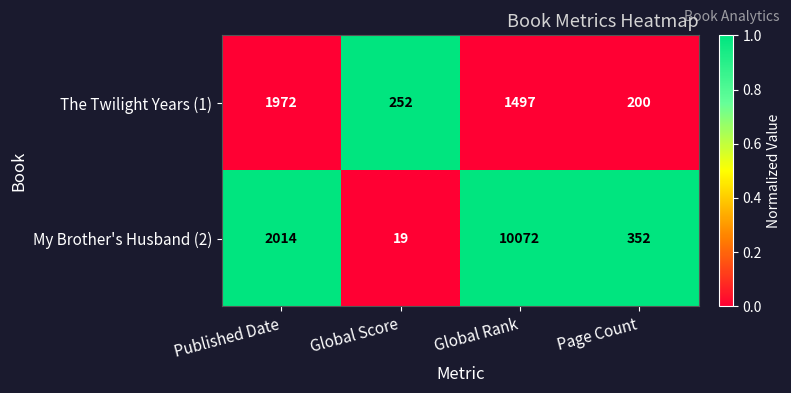

How many categories are shown in the chart?

4